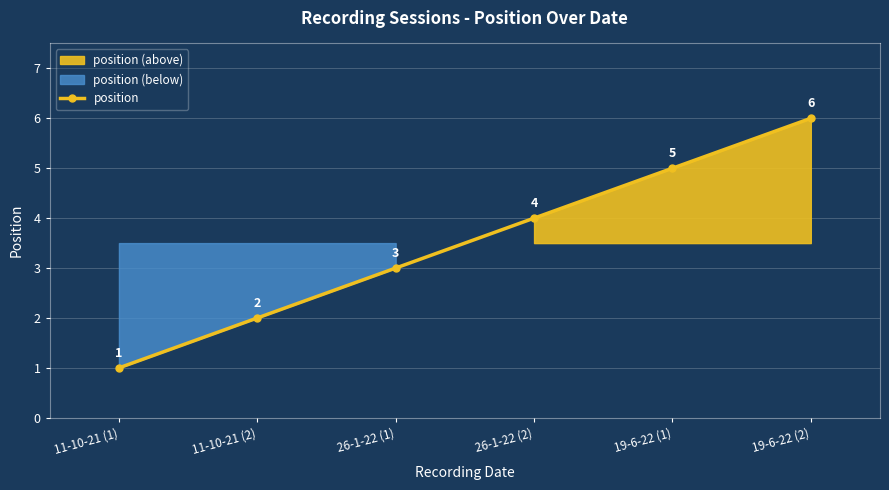

List the labels in order of value, smallest first.

11-10-21 (1), 11-10-21 (2), 26-1-22 (1), 26-1-22 (2), 19-6-22 (1), 19-6-22 (2)